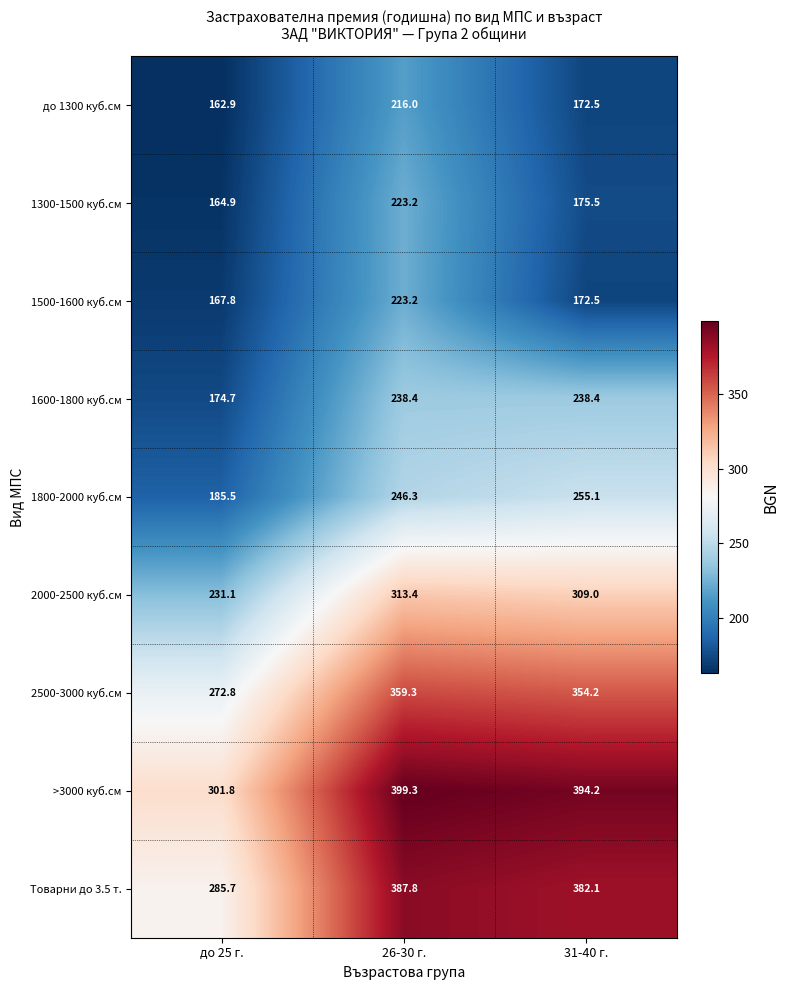

What is the difference between the highest and lowest values at до 25 г.?

138.9